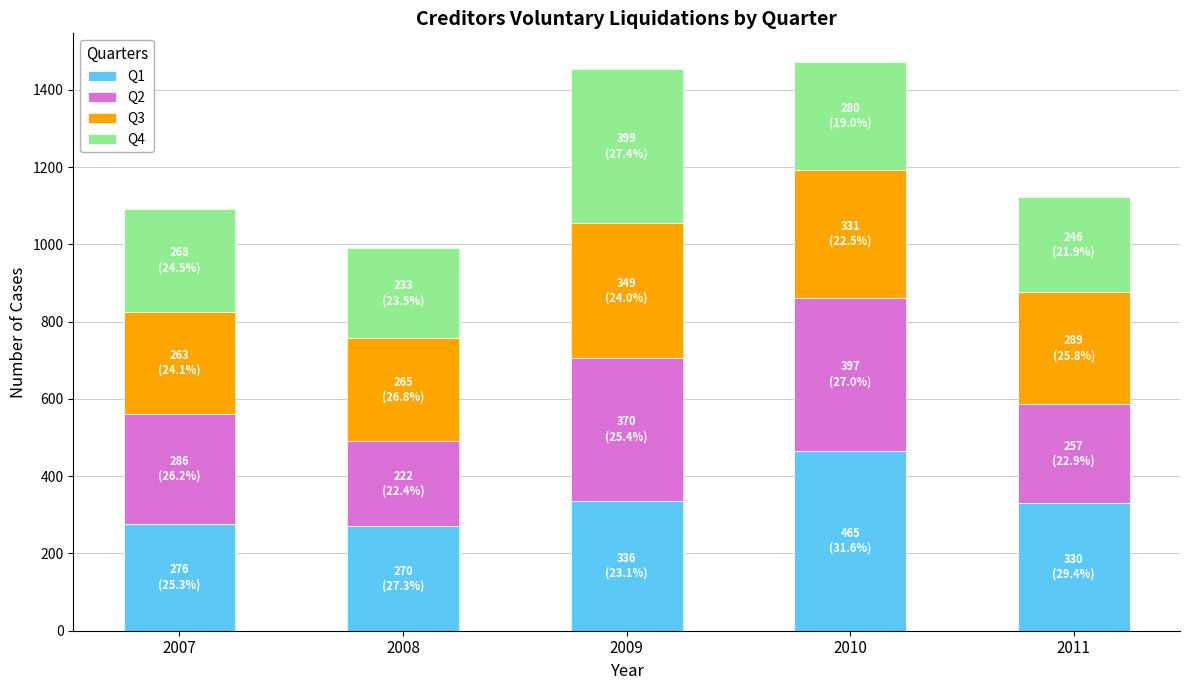

What is the total value across all series at 2010?

1473